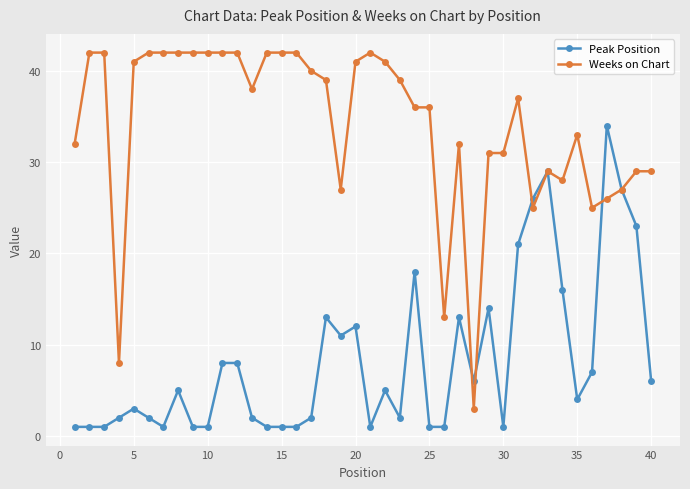

Rank the series by their maximum value, from lowest to highest.

Peak Position, Weeks on Chart